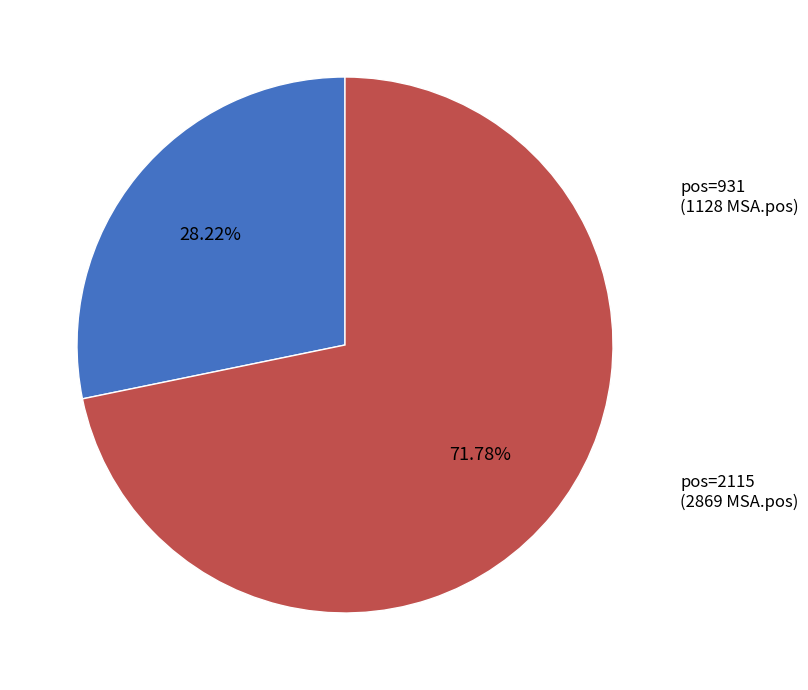

What is the majority slice?

pos=2115